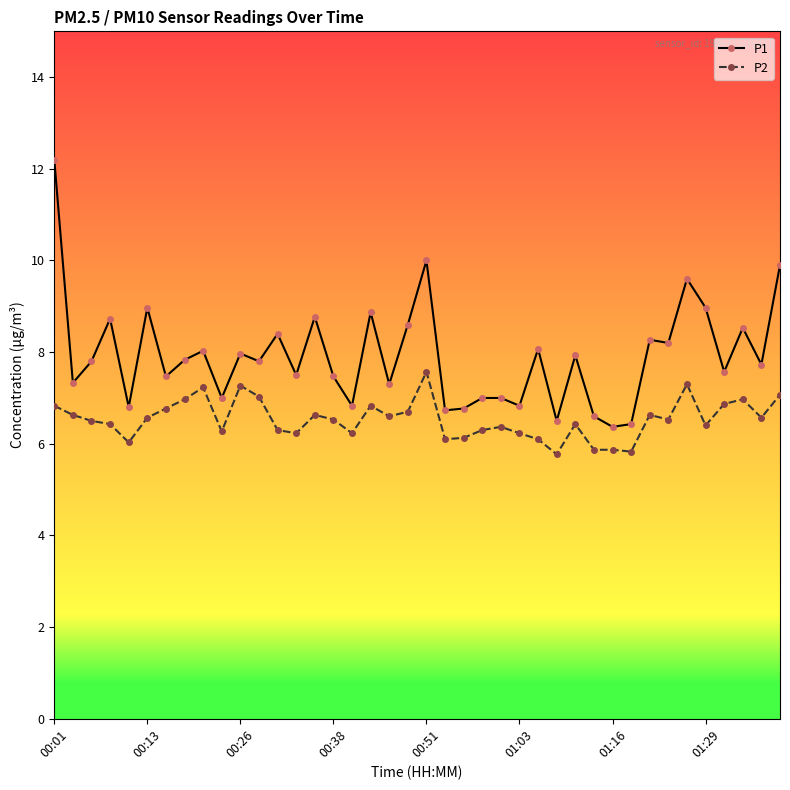

What is the difference between the second highest and minimum values in the P2 series?

1.5